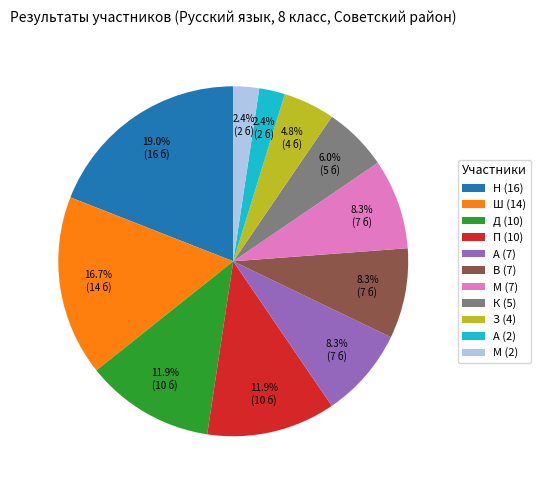

How much of the chart is everything except Н (16)?

81.0%